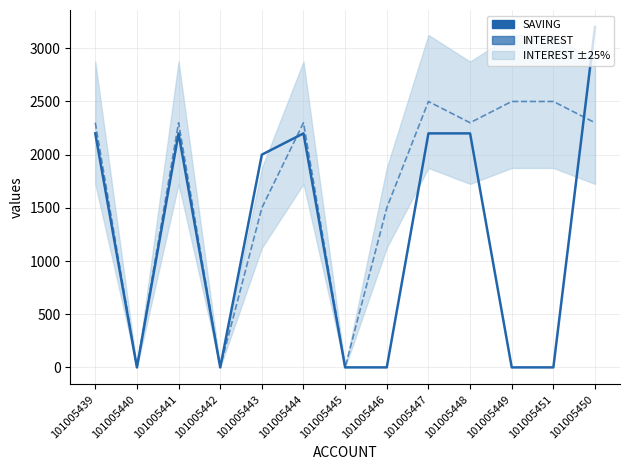

Rank the series by their average value, from highest to lowest.

INTEREST, SAVING